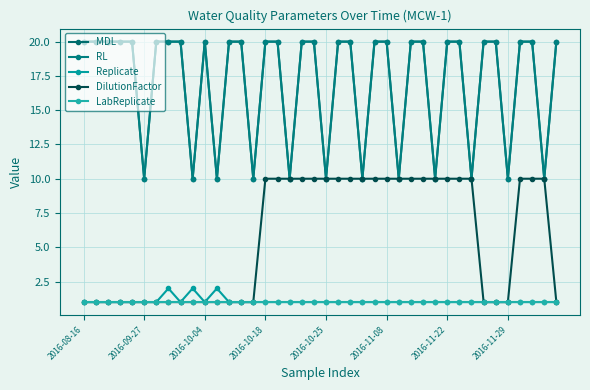

What is the label of the 25th point from the left?

24